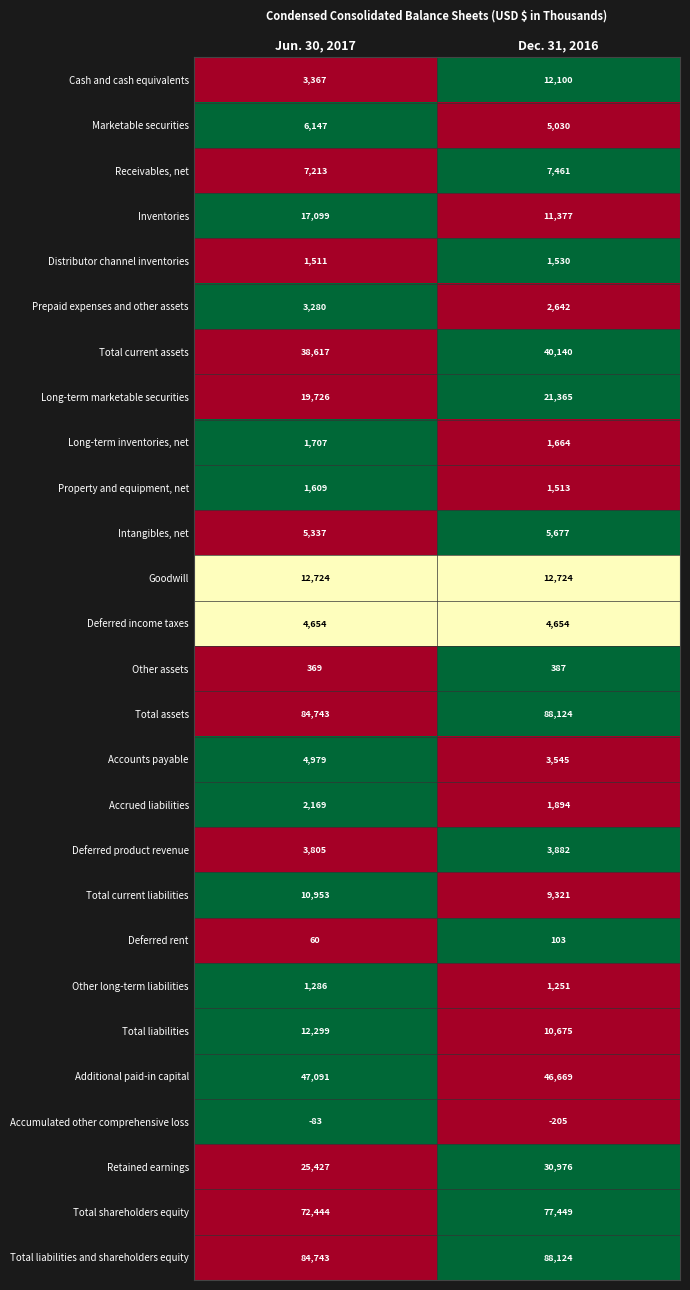

List the labels in order of Distributor channel inventories value, smallest first.

Jun. 30, 2017, Dec. 31, 2016